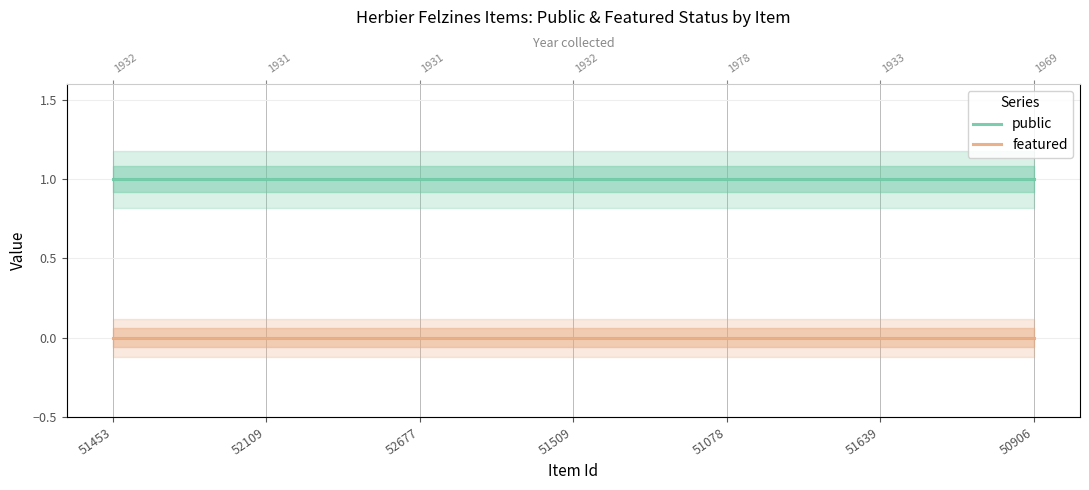

How many categories are shown in the chart?

7